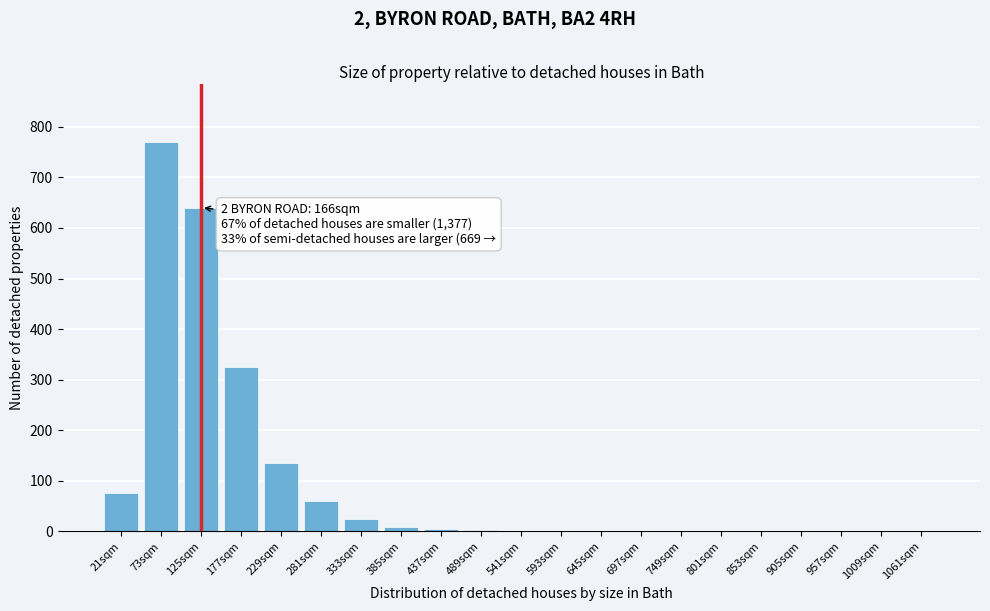

Which category has the highest value across all series?

73sqm